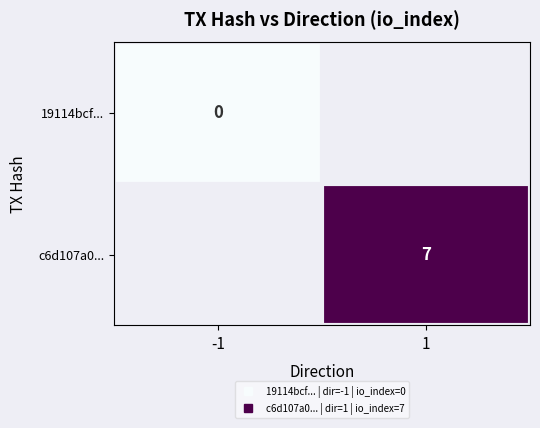

Which category has the highest value in the 19114bcf... series?

-1